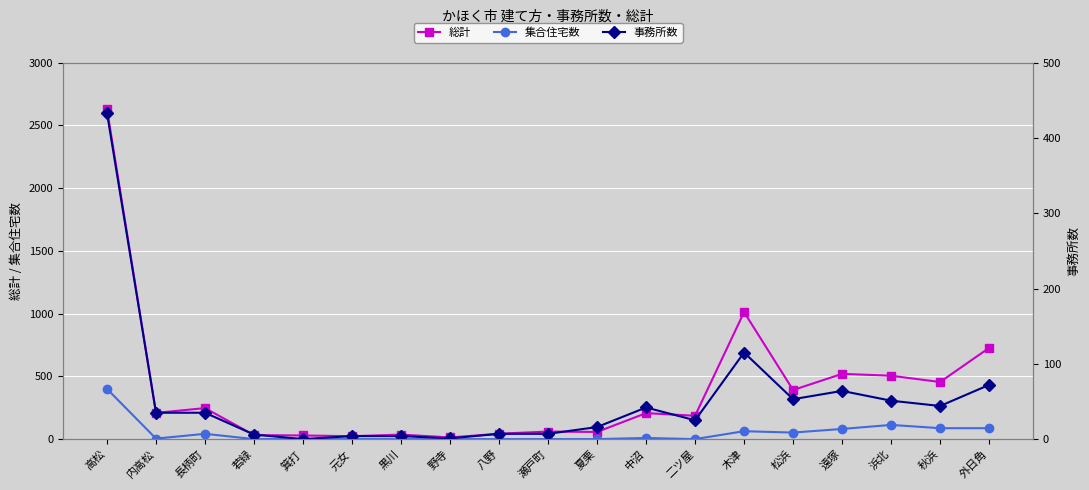

Count the number of data series in this chart.

3